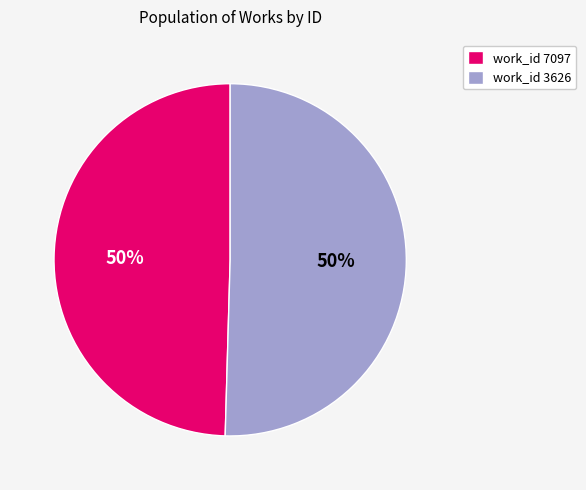

To the nearest percent, what is the combined percentage of work_id 7097 and work_id 3626?

100%